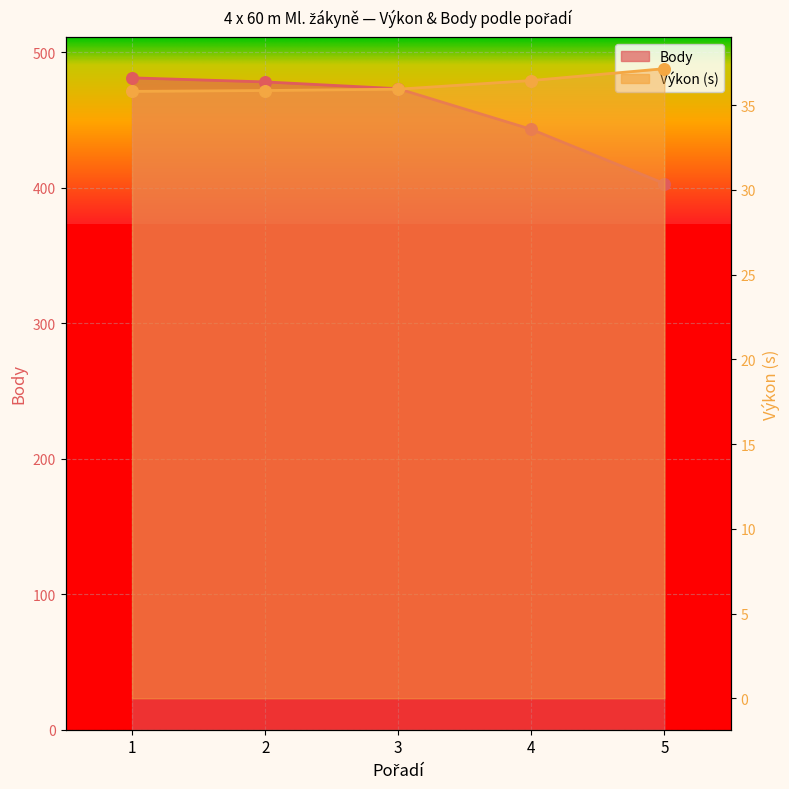

What is the total value across all series at 1?

516.8